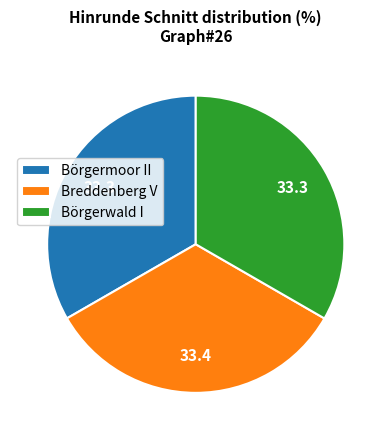

What is the ratio of the value at Börgermoor II to the value at Breddenberg V?

1.0